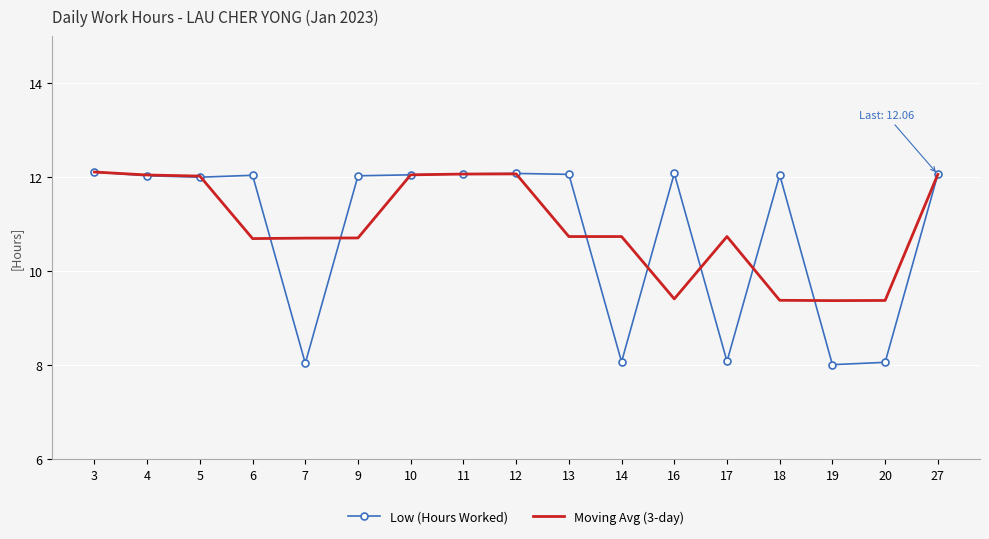

Which series has the largest total across all categories?

Moving Avg (3-day)